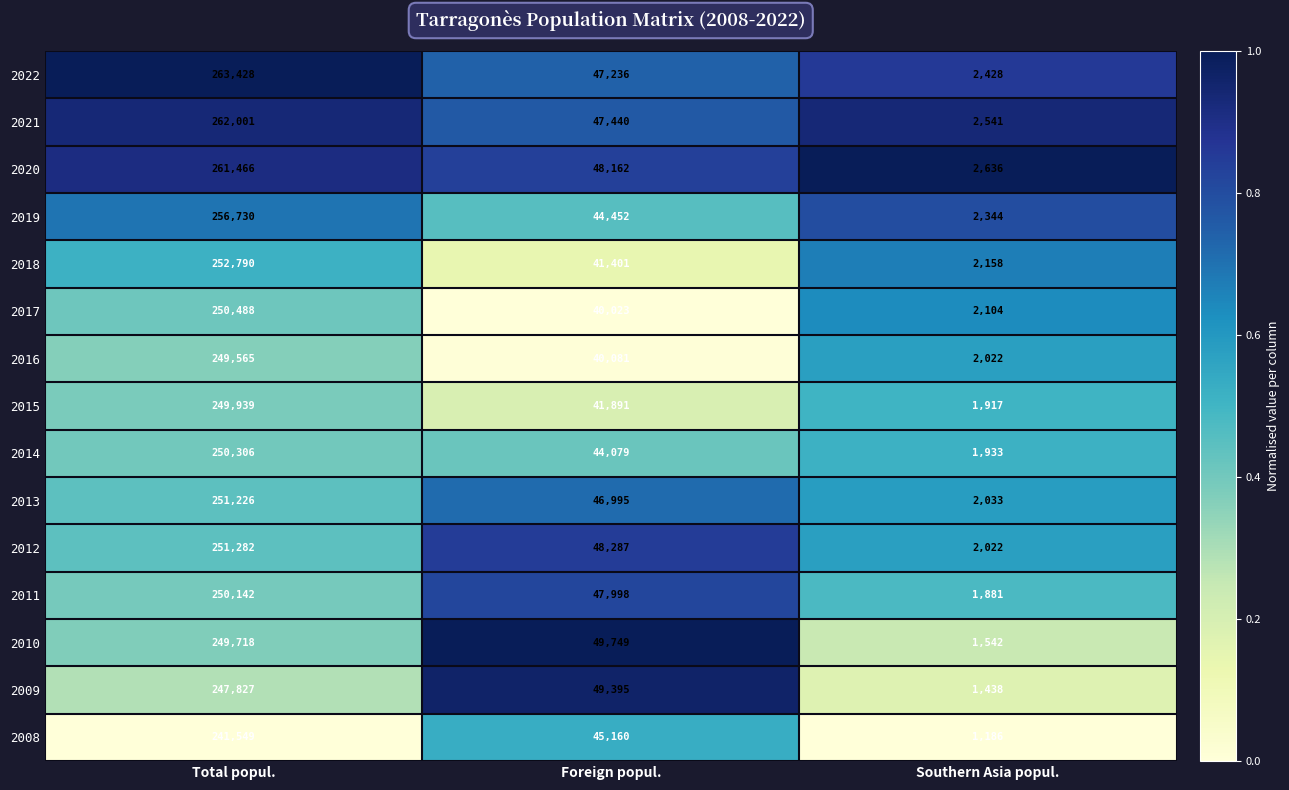

What is the sum of the 2018 values at Foreign popul. and Southern Asia popul.?

43559